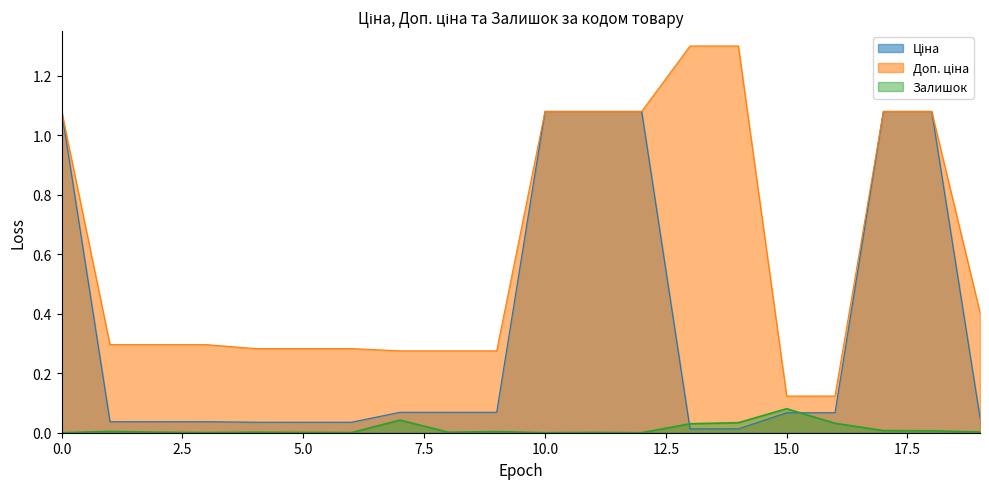

What is the highest value of the Доп. ціна series?

1.3